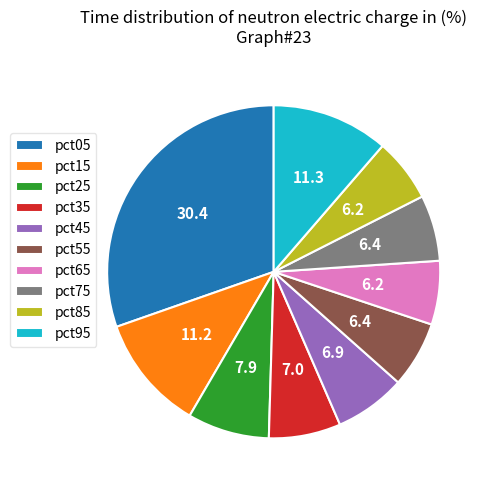

Which has a higher value, pct65 or pct45?

pct45